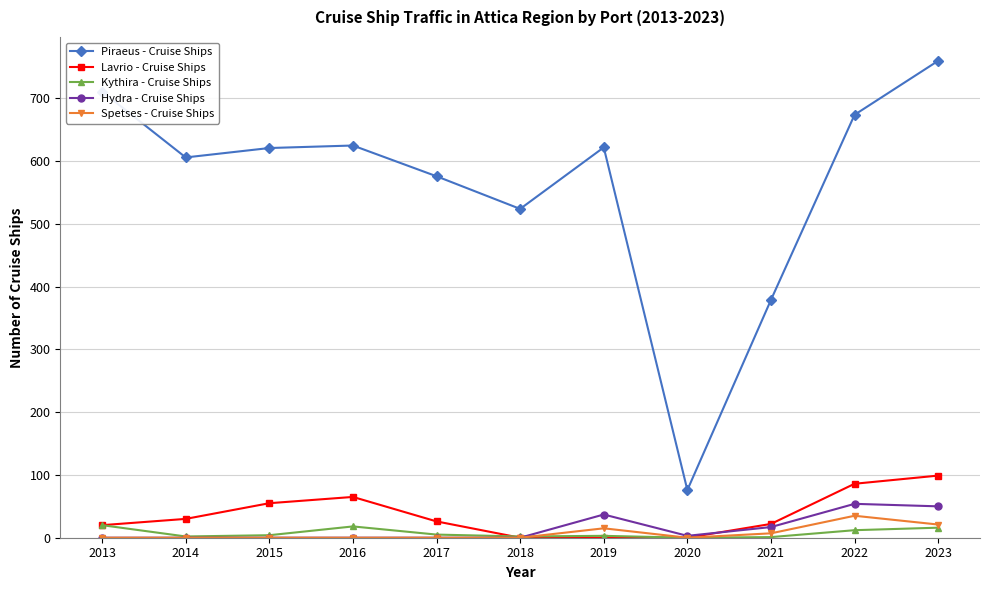

What is the difference between the maximum and minimum values in the Kythira - Cruise Ships series?

20